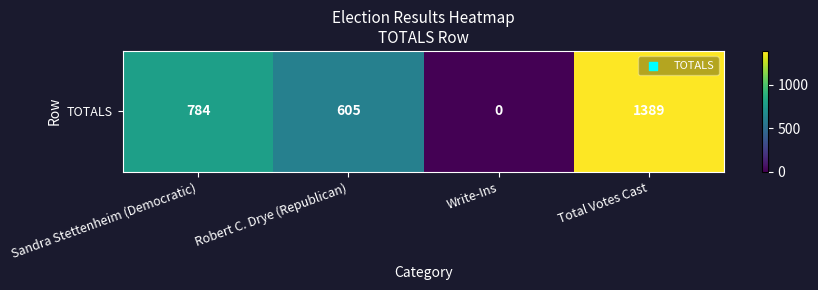

Reading left to right, extract all data points from this chart.

Sandra Stettenheim (Democratic)=784	Robert C. Drye (Republican)=605	Write-Ins=0	Total Votes Cast=1389